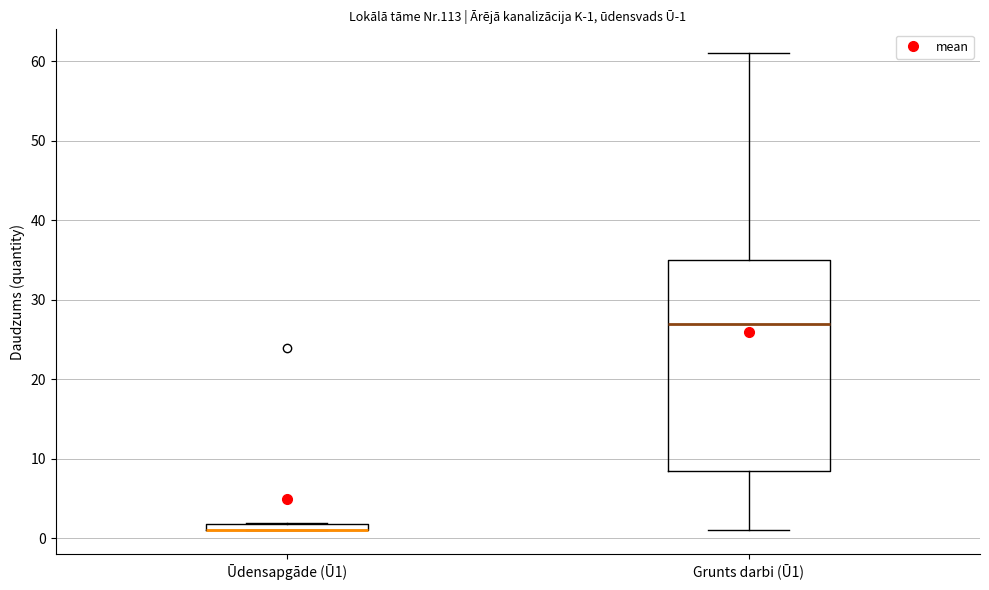

Comparing the boxes themselves (not the whiskers), which one is the tallest?

Grunts darbi (Ū1)